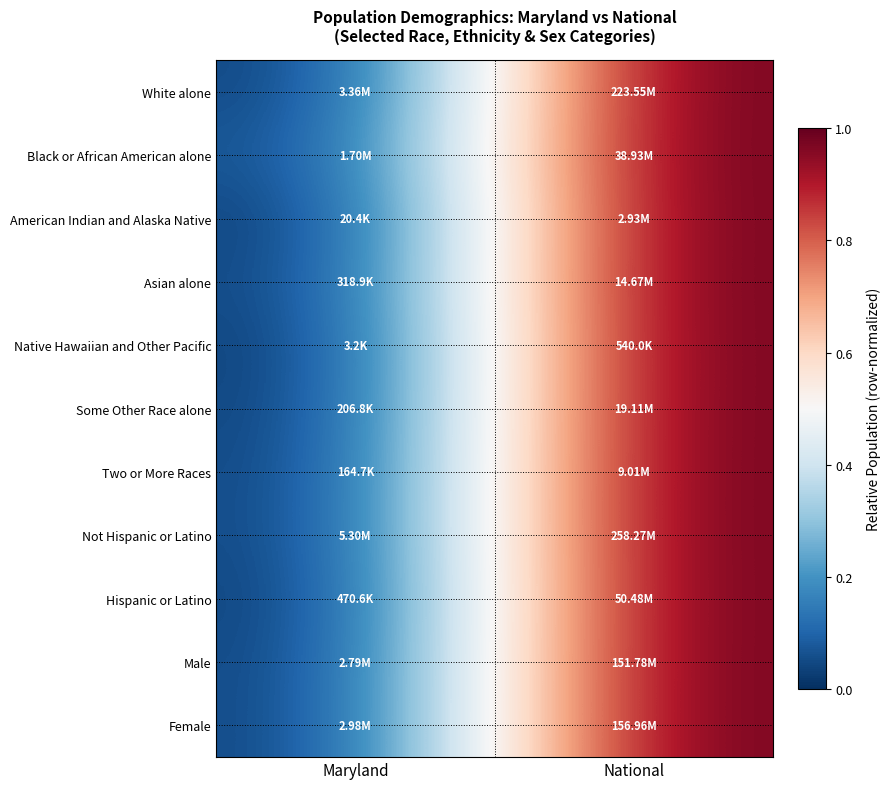

What is the total value across all series at Maryland?

0.2